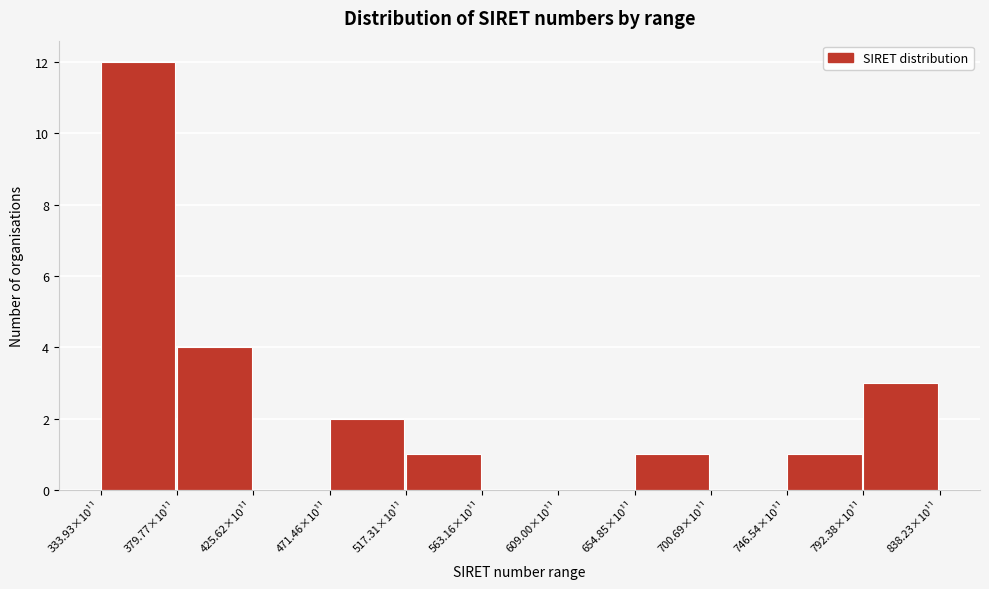

Reading left to right, extract all data points from this chart.

333.93×10¹¹=12	379.77×10¹¹=4	425.62×10¹¹=0	471.46×10¹¹=2	517.31×10¹¹=1	563.16×10¹¹=0	609.00×10¹¹=0	654.85×10¹¹=1	700.69×10¹¹=0	746.54×10¹¹=1	792.38×10¹¹=3